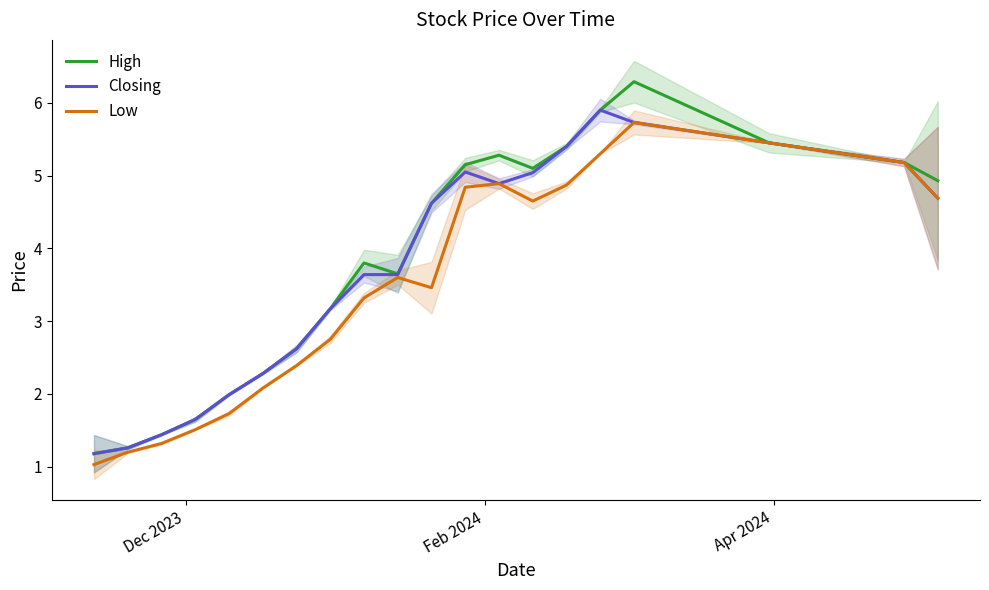

What is the highest value of the High series?

6.3